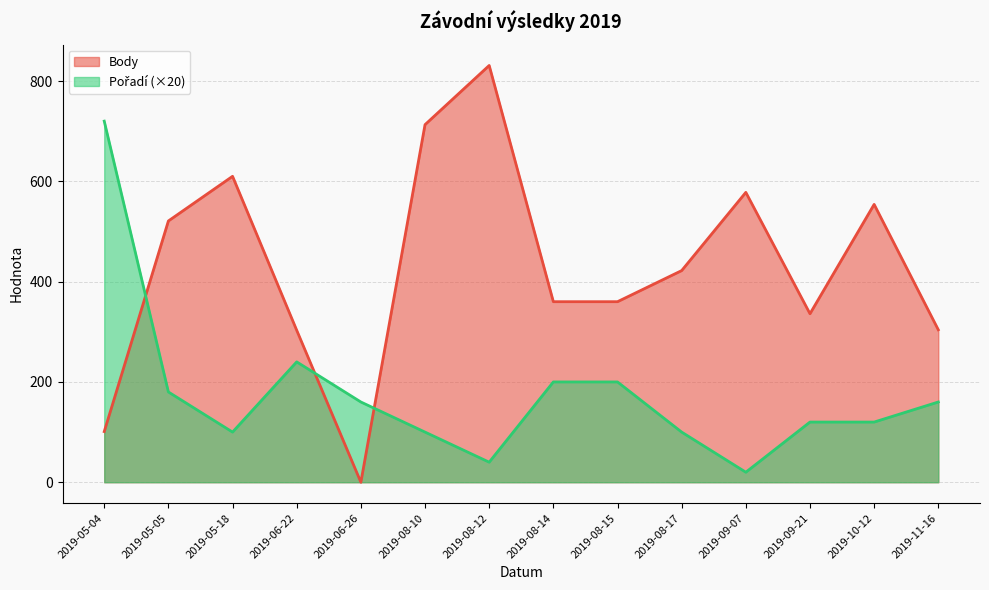

How many positive values does the Body series have?

13